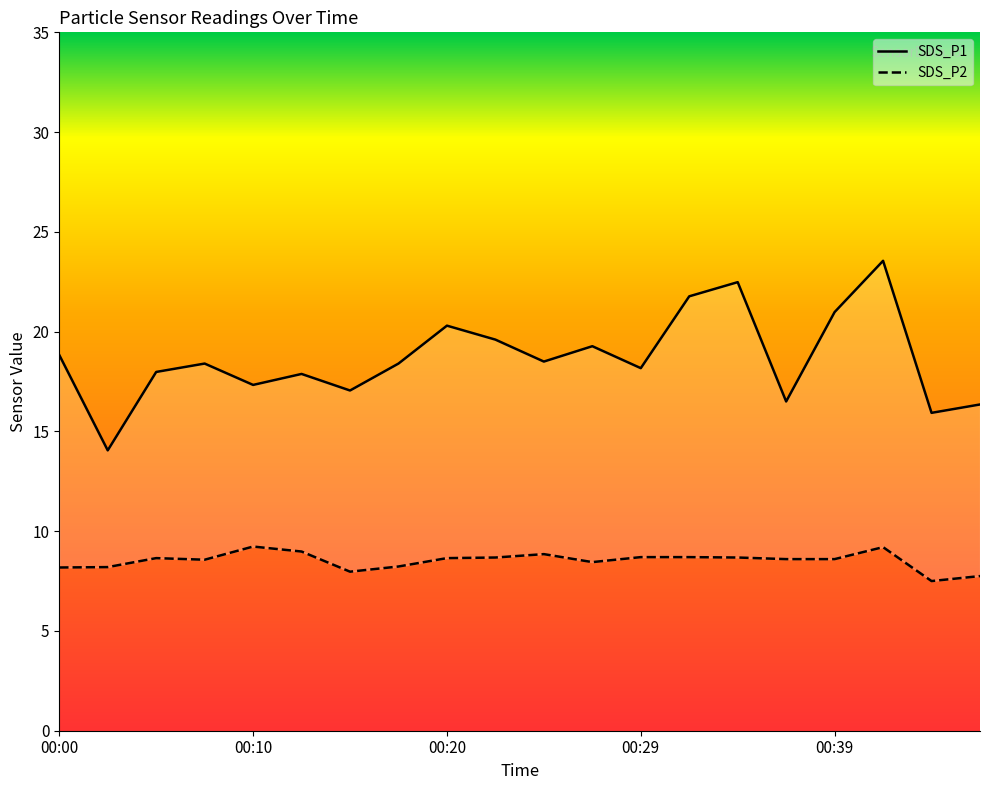

How many categories are shown in the chart?

20